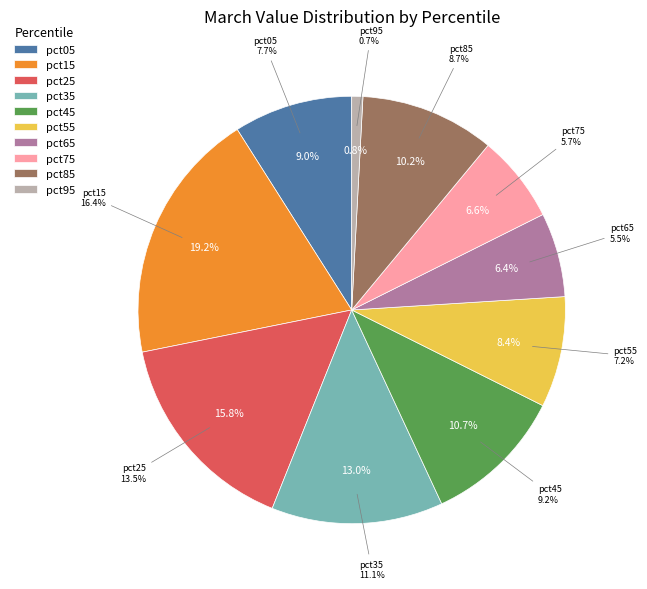

To the nearest percent, what percentage of the pie is pct05?

9%